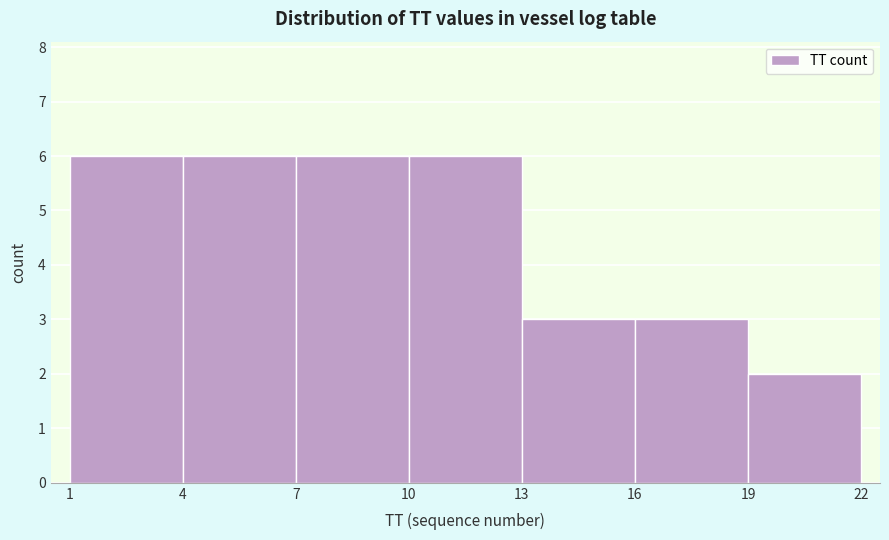

Reading left to right, list every bar in this chart as the range it spans on the x-axis followed by its height. The values are not printed on the chart, so give them approximately, as read against the axis.

1 to 4: 6
4 to 7: 6
7 to 10: 6
10 to 13: 6
13 to 16: 3
16 to 19: 3
19 to 22: 2